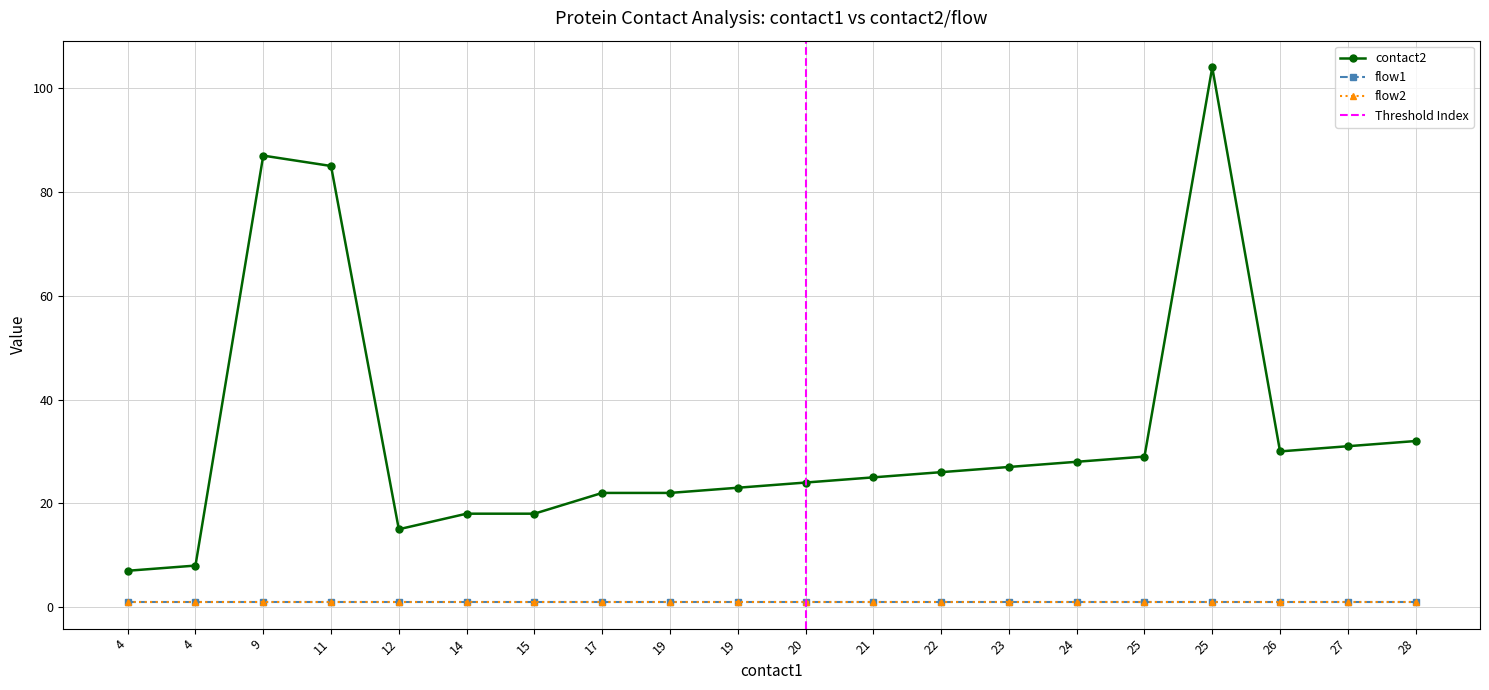

True or false: flow1 has more than 2 interior local peaks.

False